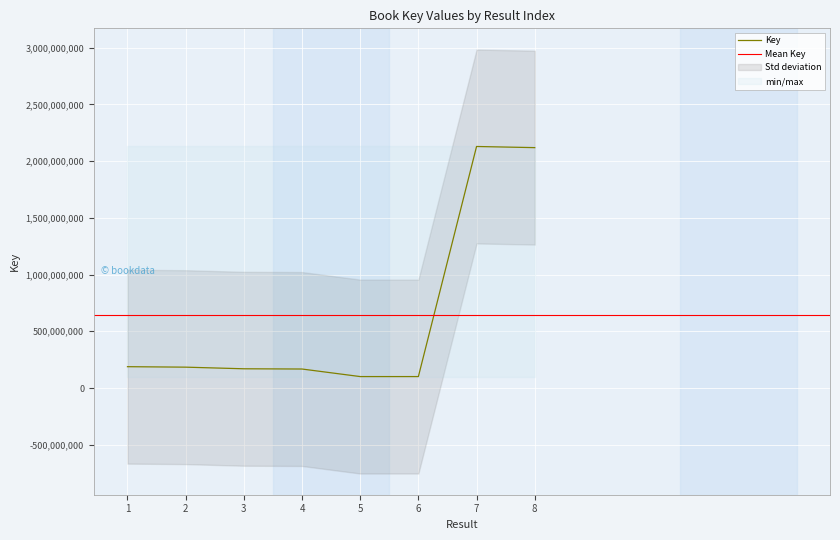

Where is the first local minimum?

5